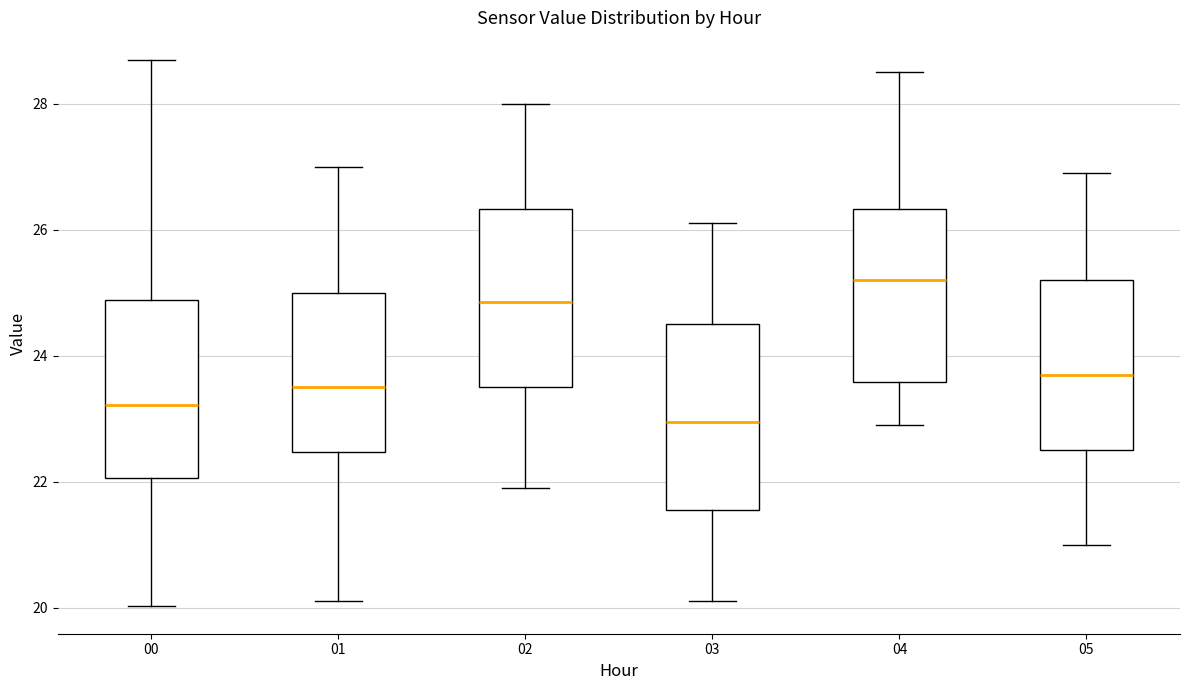

Reading left to right, transcribe this box plot: for each box, give where its median line is, the range the box spans, and where its two whiskers end, as read against the y-axis. The values are not printed on the chart, so give them approximately, as read against the axis.

00: median 23.2, box 22.0 to 24.8, whiskers 20.0 to 28.8
01: median 23.6, box 22.4 to 25.0, whiskers 20.2 to 27.0
02: median 24.8, box 23.6 to 26.4, whiskers 22.0 to 28.0
03: median 23.0, box 21.6 to 24.6, whiskers 20.2 to 26.2
04: median 25.2, box 23.6 to 26.4, whiskers 23.0 to 28.6
05: median 23.8, box 22.6 to 25.2, whiskers 21.0 to 27.0